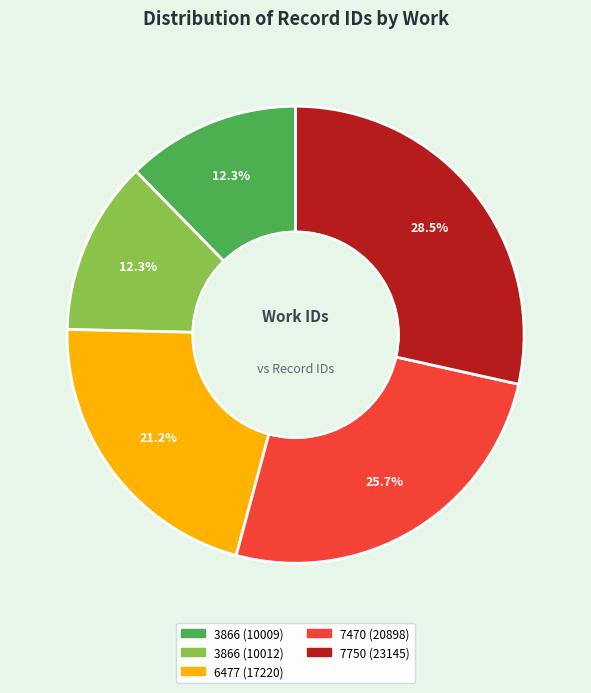

Combined, do 3866 (10012) and 6477 (17220) account for over 50%?

No